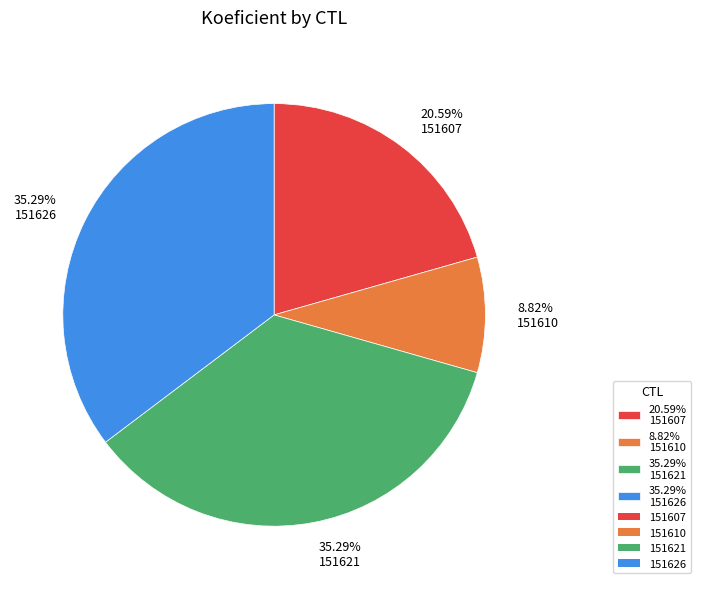

To the nearest percent, what is the average slice percentage?

25%